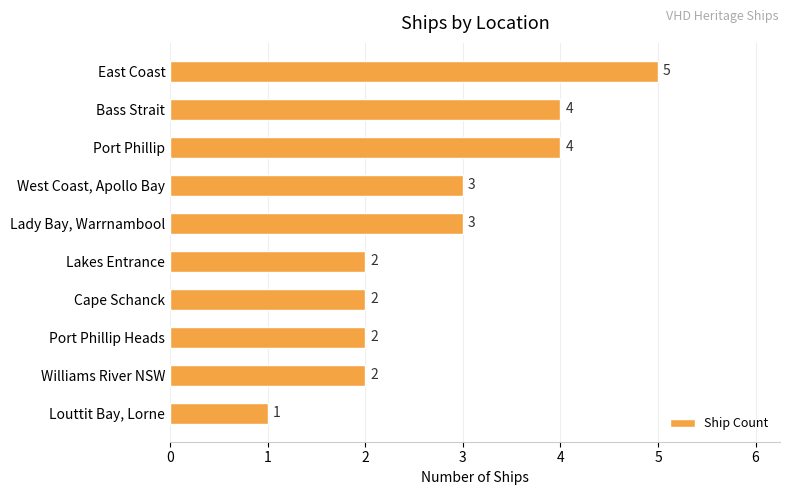

True or false: the data shows 2 at Williams River NSW.

True